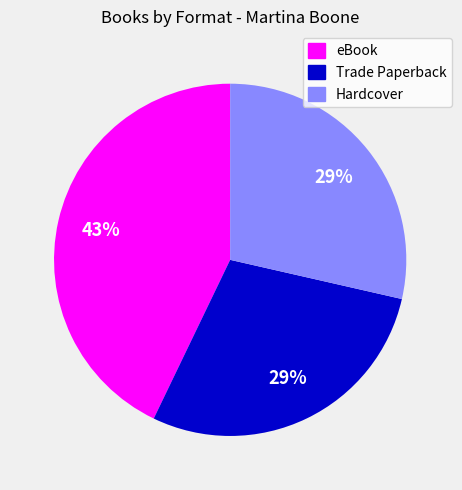

Does eBook represent more than half of the total?

No